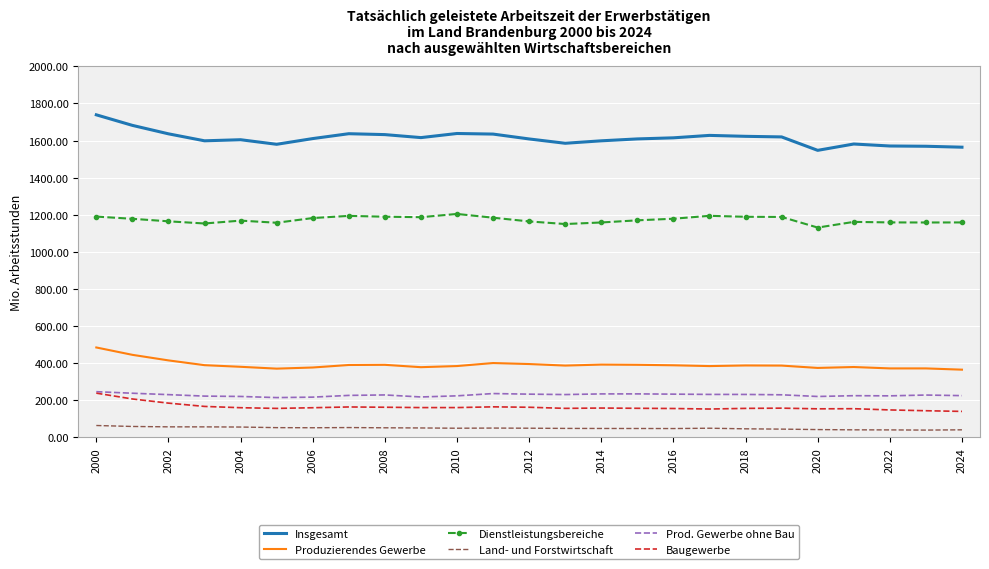

True or false: Baugewerbe and Dienstleistungsbereiche intersect in this chart.

False